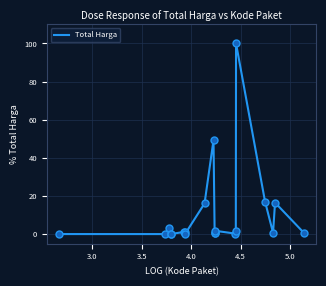

What is the maximum value shown in the chart?

100.0